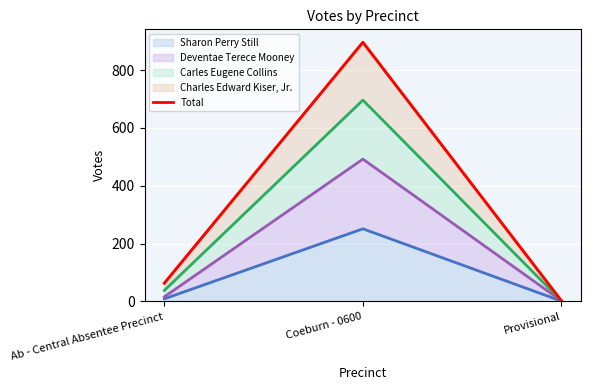

How many categories are shown in the chart?

3